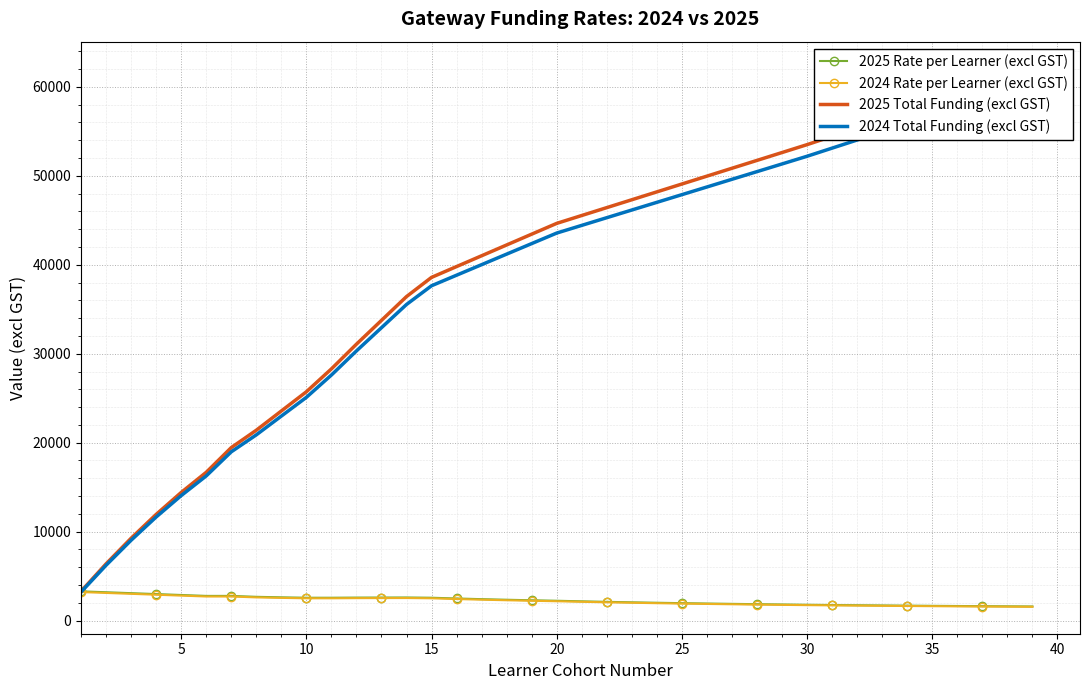

What is the lowest value of the 2024 Rate per Learner (excl GST) series?

1552.3